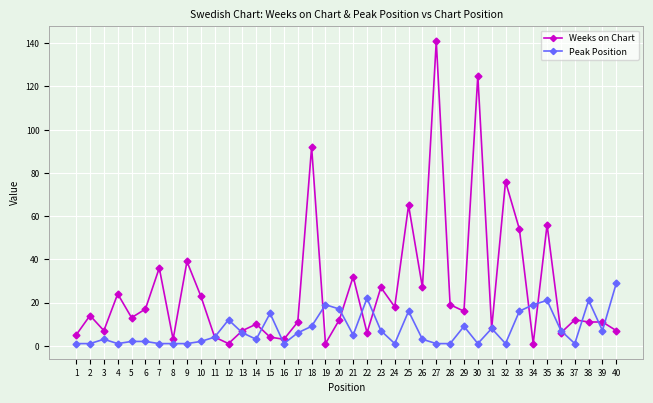

Which series has the widest spread of values?

Weeks on Chart